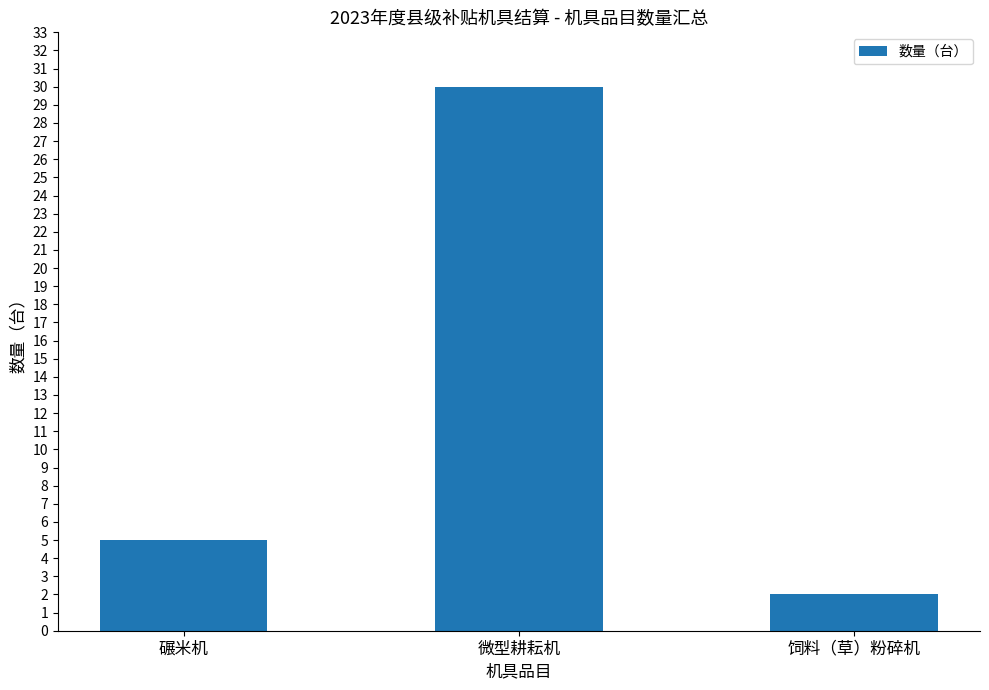

Reading left to right, extract all data points from this chart.

碾米机=5	微型耕耘机=30	饲料（草）粉碎机=2